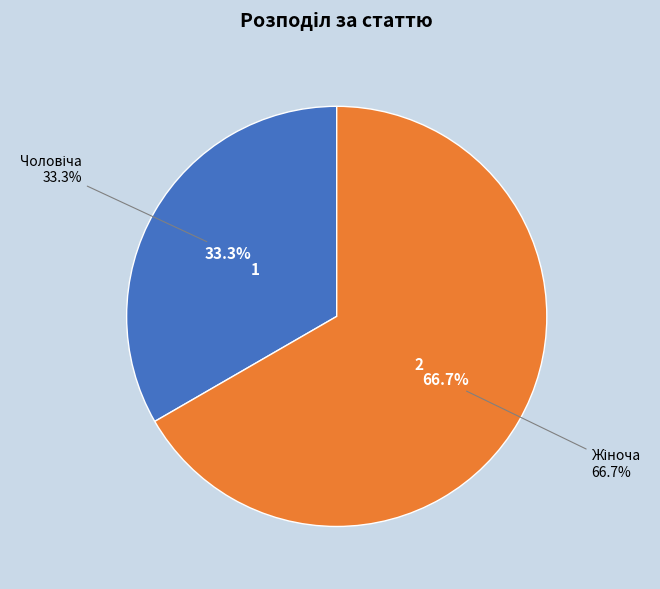

Which category accounts for the majority?

Жіноча